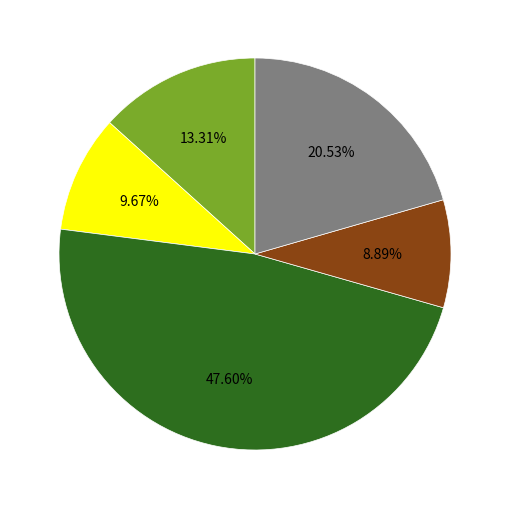

Is there a majority slice in this chart?

No